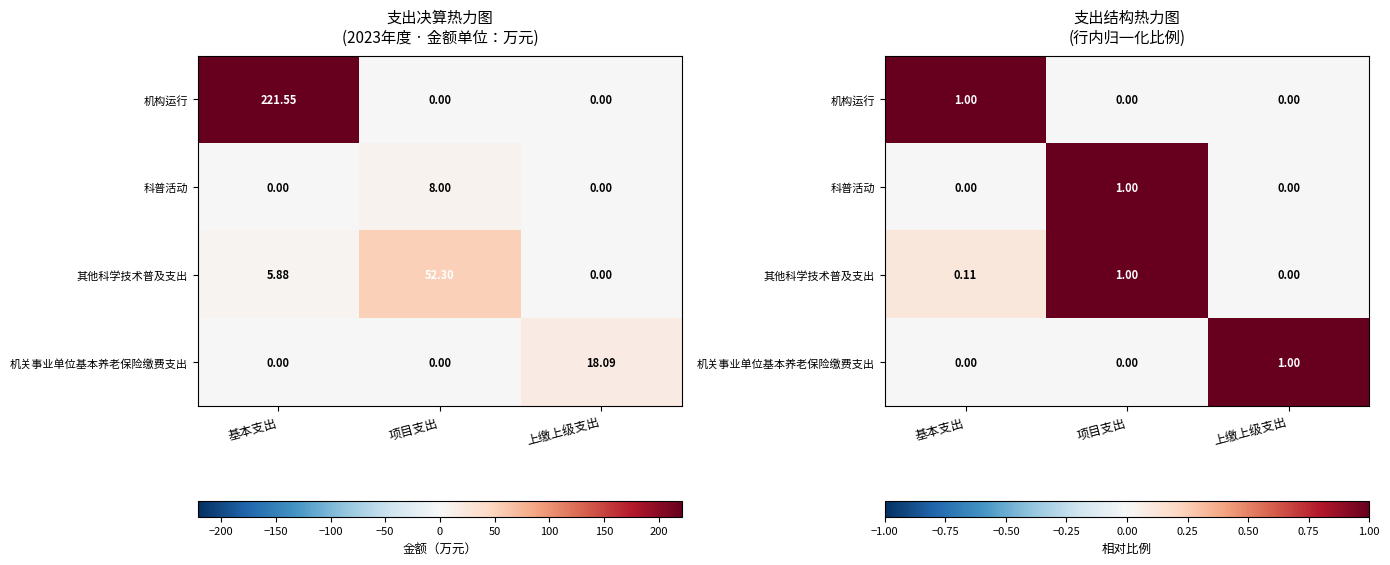

At 项目支出, list the series in order from largest to smallest.

科普活动, 其他科学技术普及支出, 机构运行, 机关事业单位基本养老保险缴费支出